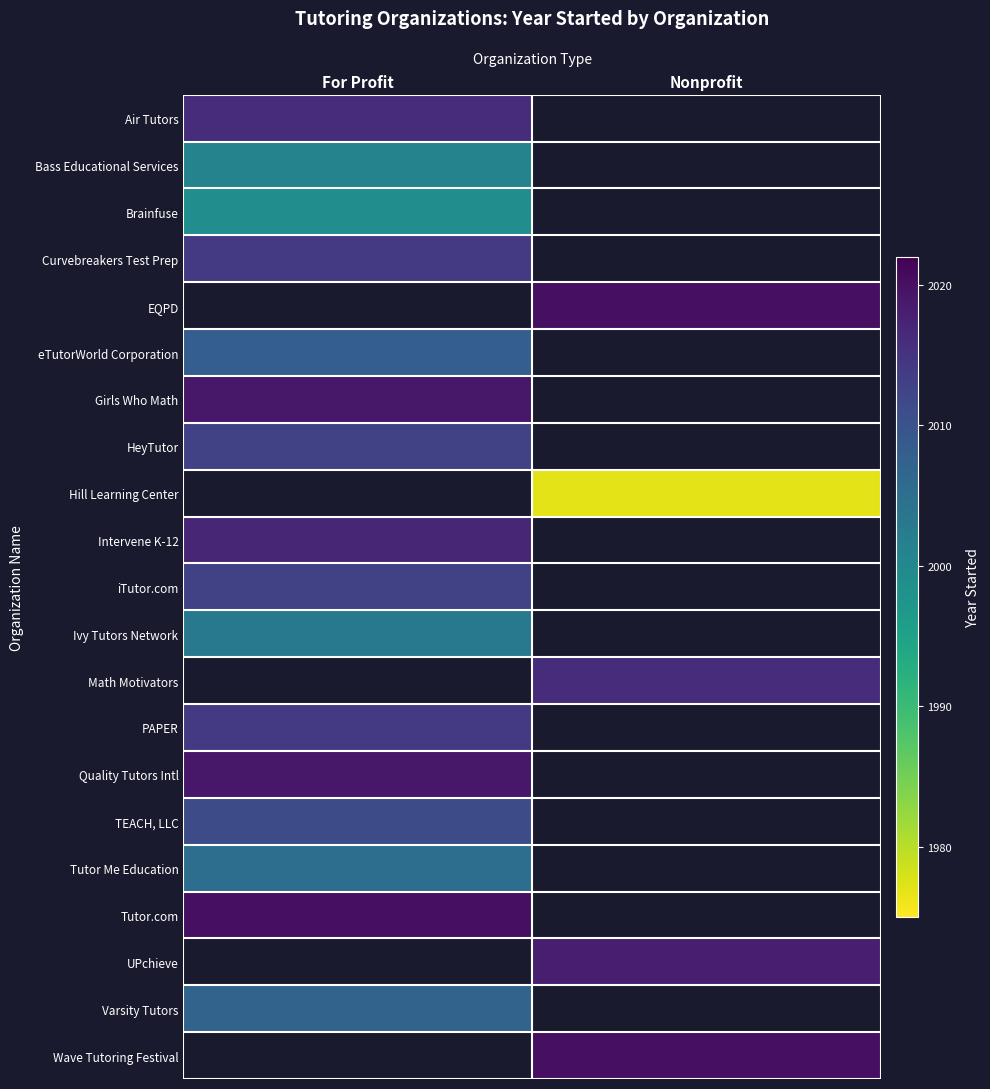

How many values in Wave Tutoring Festival are above zero?

1